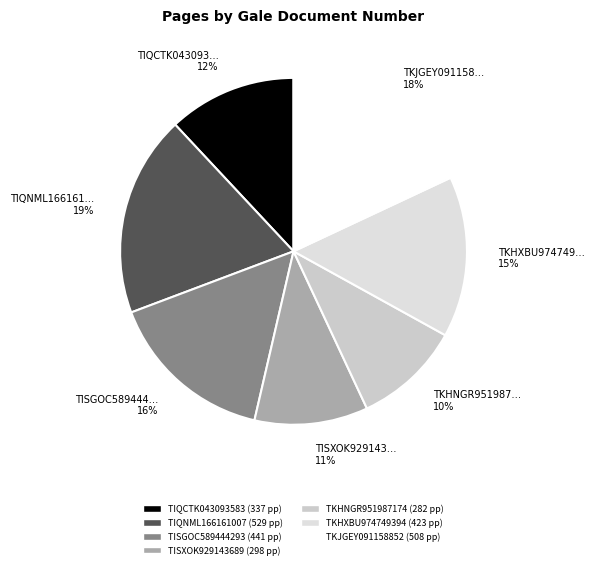

What percentage is the TISGOC589444… 16% slice, to the nearest percent?

16%